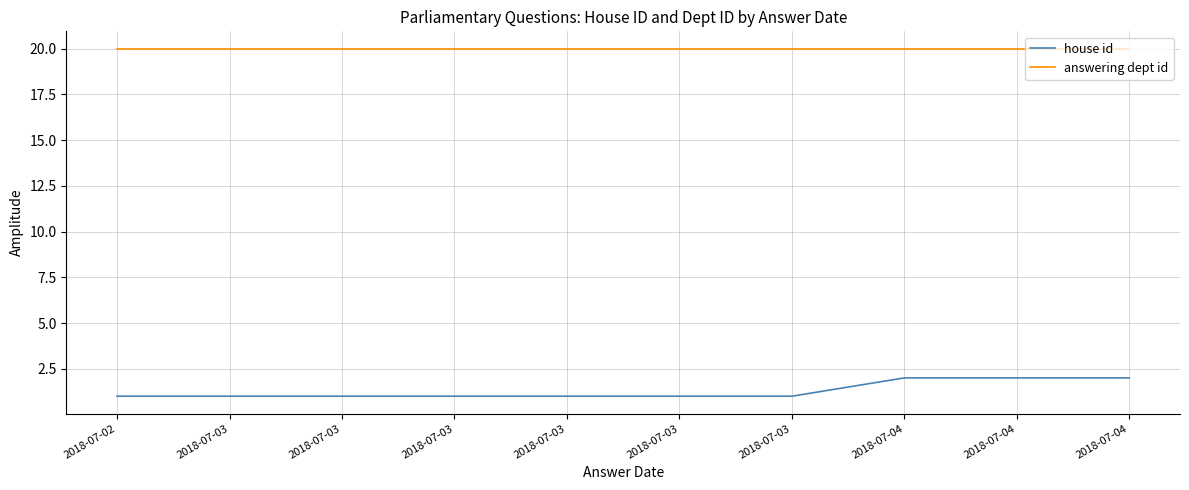

What is the spread (max minus min) of values at 2018-07-03?

19